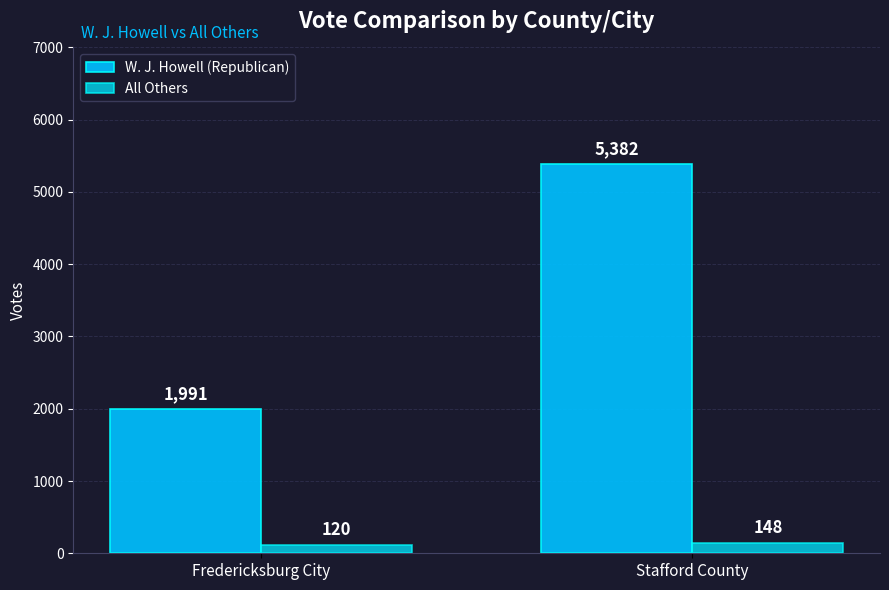

Is it true that W. J. Howell (Republican) equals 1991 at Fredericksburg City?

True